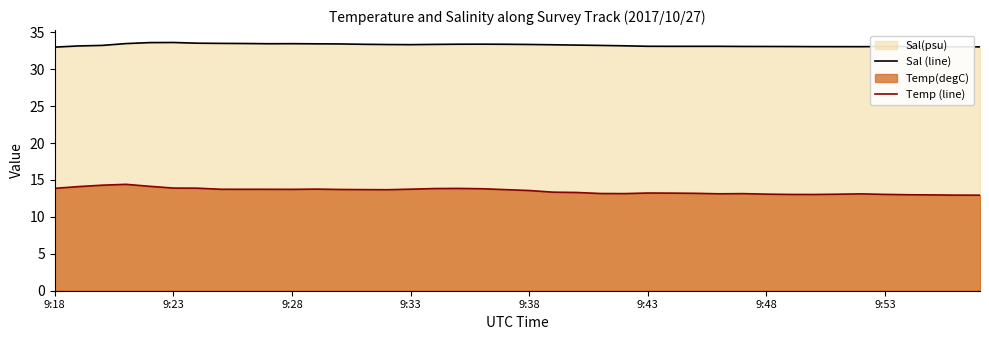

Reading left to right, list all the values displayed in this chart.

Sal (line): 33.0	33.1	33.2	33.5	33.6	33.6	33.5	33.5	33.5	33.4	33.5	33.4	33.4	33.4	33.3	33.3	33.4	33.4	33.4	33.4	33.3	33.3	33.3	33.2	33.2	33.1	33.1	33.1	33.1	33.1	33.1	33.1	33.1	33.1	33.0	33.1	33.1	33.0	33.0	33.0
Temp (line): 13.9	14.1	14.3	14.4	14.1	13.9	13.9	13.7	13.7	13.7	13.7	13.8	13.7	13.7	13.7	13.7	13.8	13.9	13.8	13.7	13.6	13.3	13.3	13.2	13.2	13.2	13.2	13.2	13.1	13.1	13.1	13.0	13.0	13.1	13.1	13.0	13.0	13.0	12.9	12.9